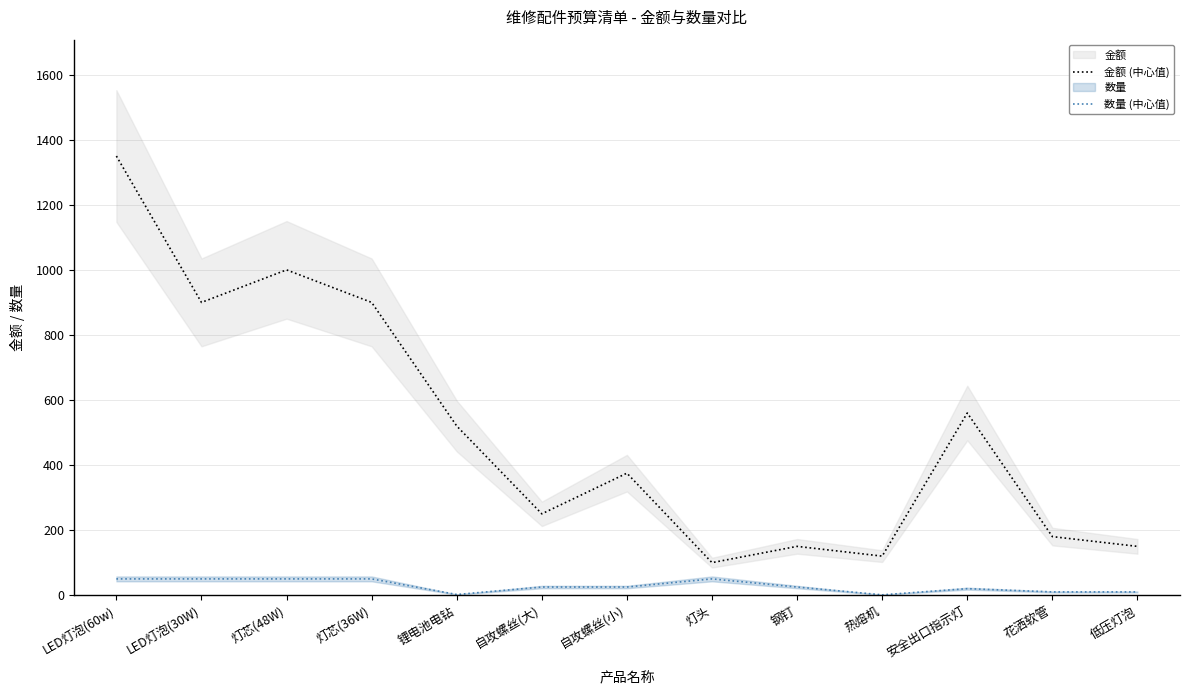

List the series in order of their peak value, highest first.

金额 (中心值), 数量 (中心值)